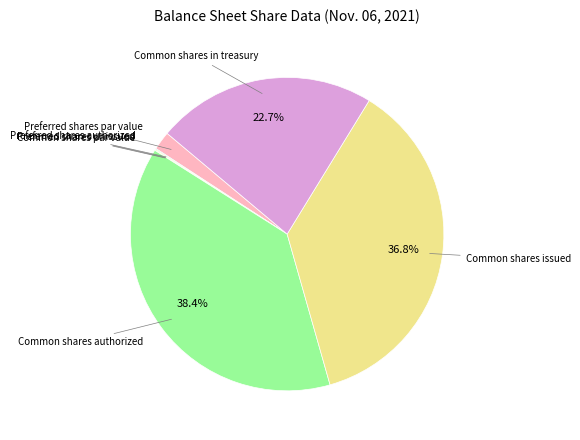

Is there any slice that represents more than half of the pie?

No